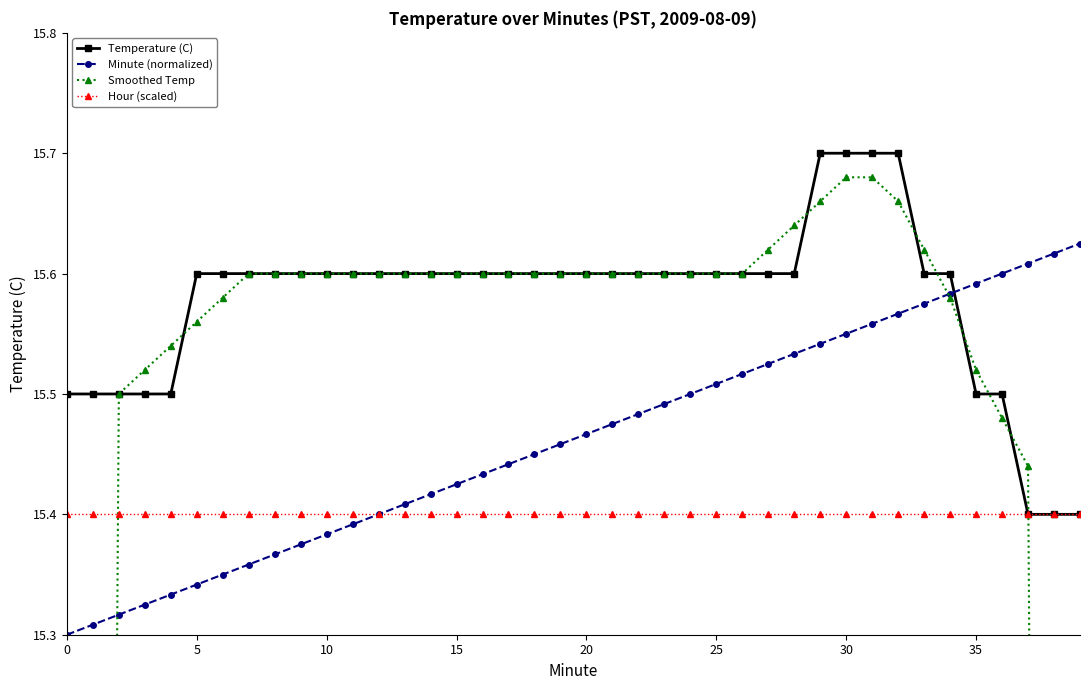

Reading right to left, extract all data points from this chart.

Temperature (C): 15.4	15.4	15.4	15.5	15.5	15.6	15.6	15.7	15.7	15.7	15.7	15.6	15.6	15.6	15.6	15.6	15.6	15.6	15.6	15.6	15.6	15.6	15.6	15.6	15.6	15.6	15.6	15.6	15.6	15.6	15.6	15.6	15.6	15.6	15.6	15.5	15.5	15.5	15.5	15.5
Minute (normalized): 15.6	15.6	15.6	15.6	15.6	15.6	15.6	15.6	15.6	15.6	15.5	15.5	15.5	15.5	15.5	15.5	15.5	15.5	15.5	15.5	15.5	15.5	15.4	15.4	15.4	15.4	15.4	15.4	15.4	15.4	15.4	15.4	15.4	15.4	15.3	15.3	15.3	15.3	15.3	15.3
Smoothed Temp: 9.2	12.3	15.4	15.5	15.5	15.6	15.6	15.7	15.7	15.7	15.7	15.6	15.6	15.6	15.6	15.6	15.6	15.6	15.6	15.6	15.6	15.6	15.6	15.6	15.6	15.6	15.6	15.6	15.6	15.6	15.6	15.6	15.6	15.6	15.6	15.5	15.5	15.5	12.4	9.3
Hour (scaled): 15.4	15.4	15.4	15.4	15.4	15.4	15.4	15.4	15.4	15.4	15.4	15.4	15.4	15.4	15.4	15.4	15.4	15.4	15.4	15.4	15.4	15.4	15.4	15.4	15.4	15.4	15.4	15.4	15.4	15.4	15.4	15.4	15.4	15.4	15.4	15.4	15.4	15.4	15.4	15.4